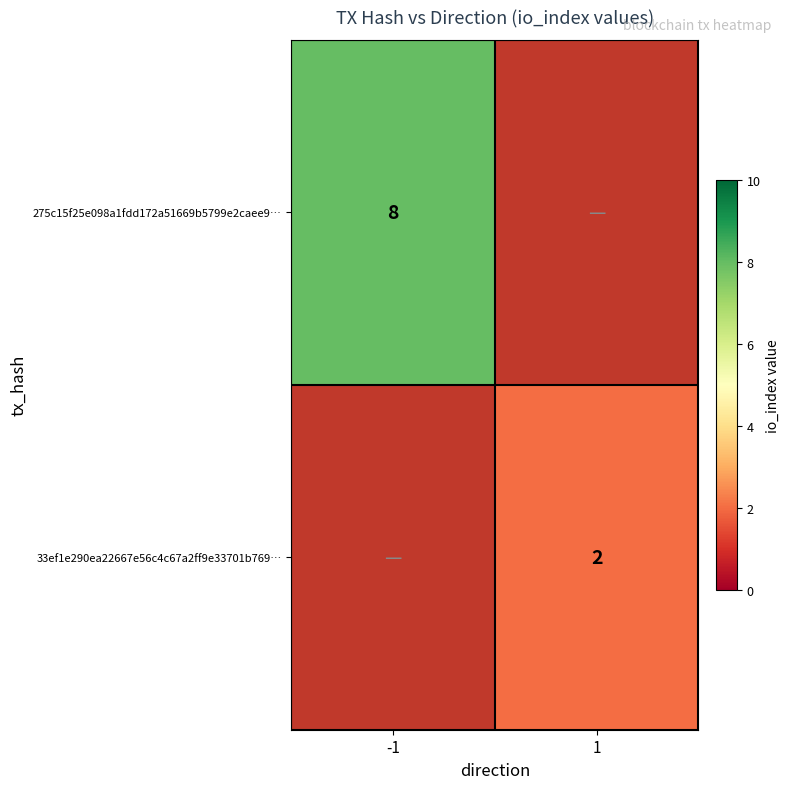

The value of 33ef1e290ea22667e56c4c67a2ff9e33701b769… at 1 is 1. True or false?

False